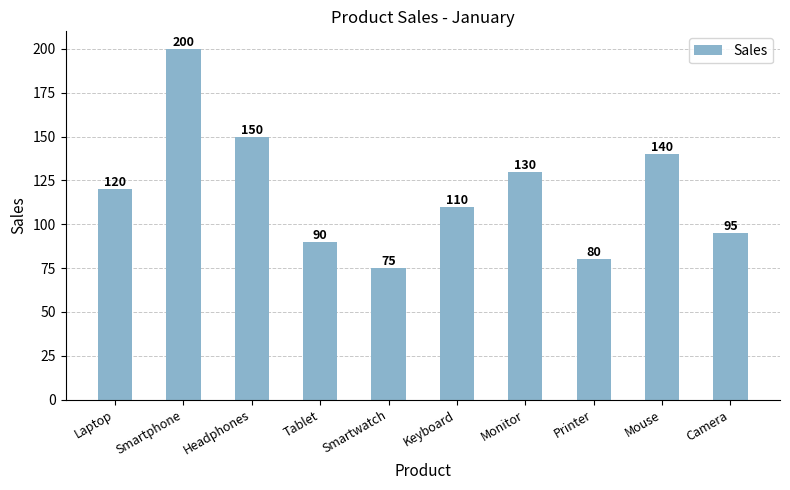

What is the approximate value at Printer?

80